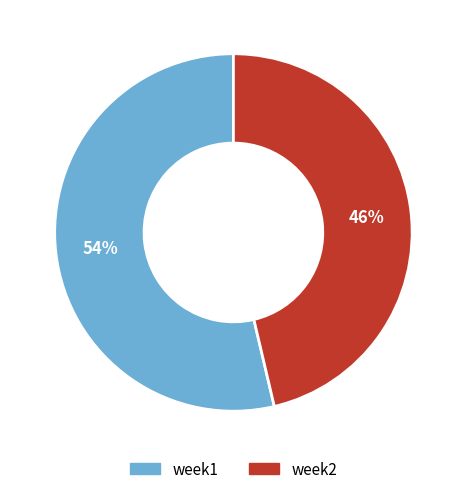

Which slice is the largest?

week1